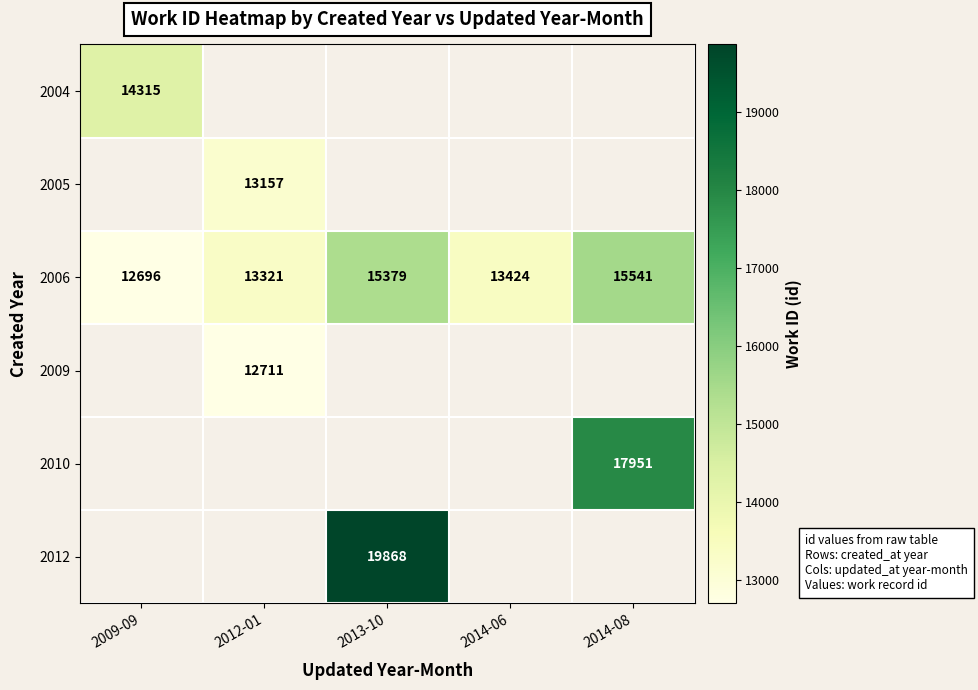

How many series are shown in this chart?

6